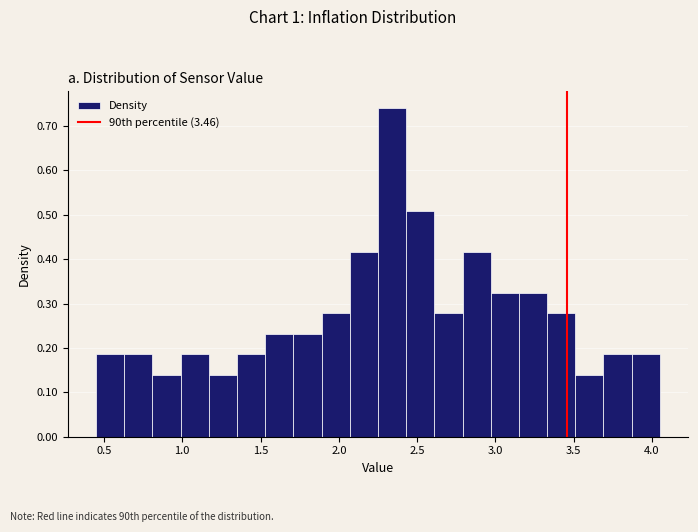

Read against the x-axis, roughly where is the centre of the tallest bar?

2.35